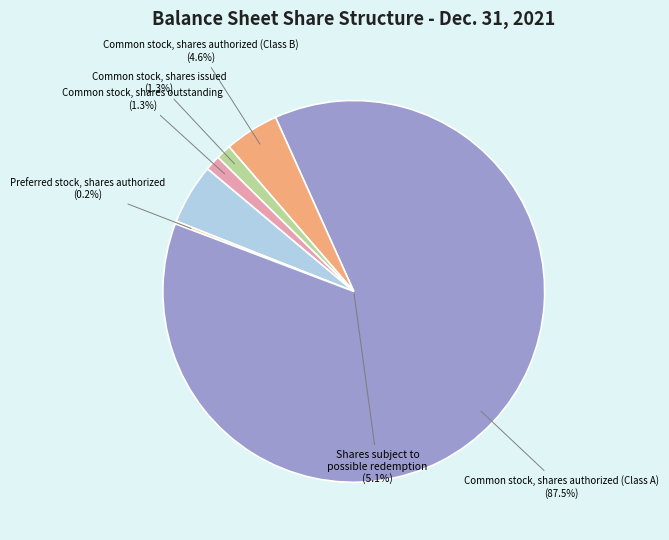

True or false: Common stock, shares authorized (Class B) accounts for 5% of the total.

True